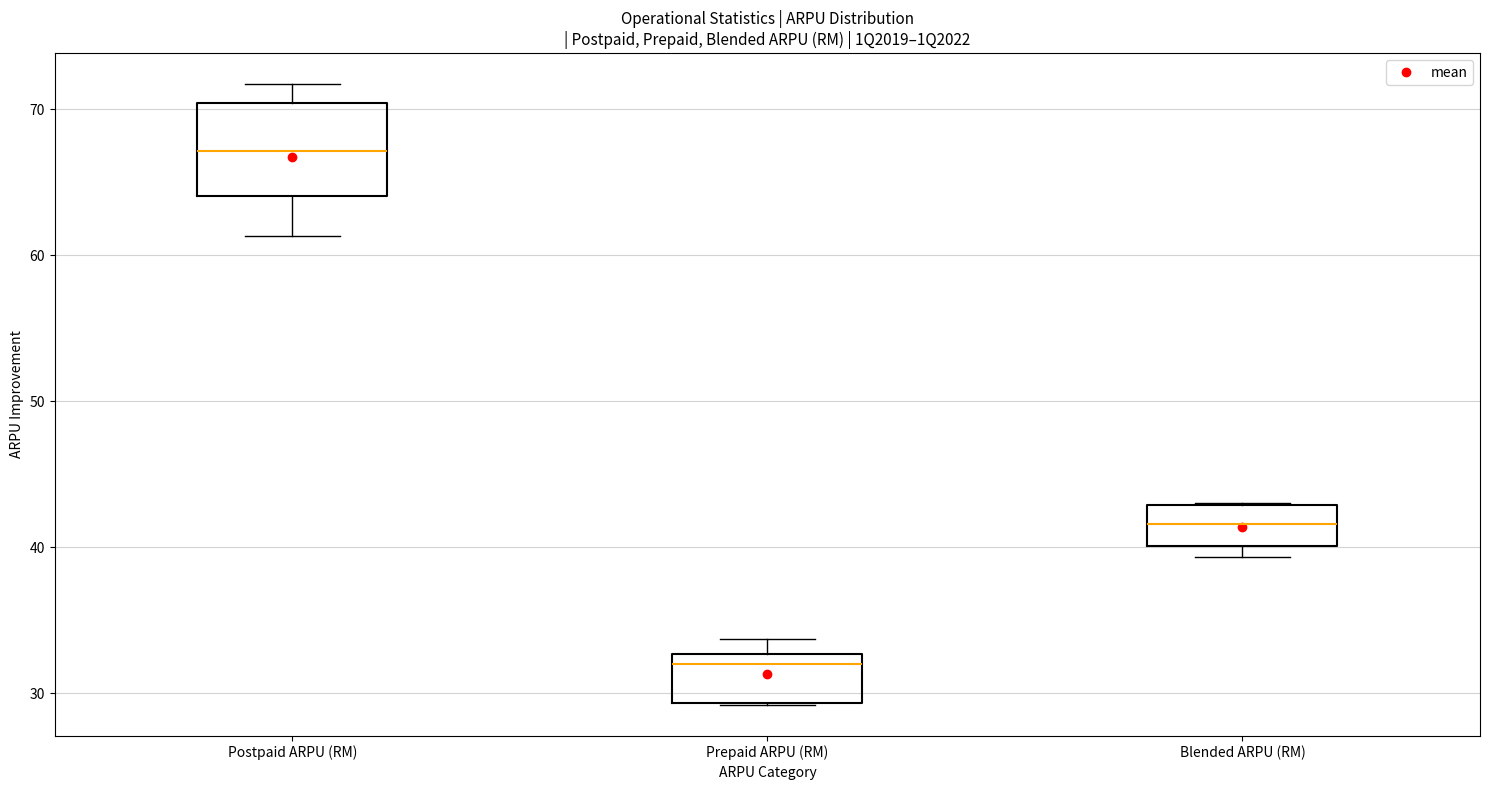

Reading left to right, transcribe this box plot: for each box, give where its median line is, the range the box spans, and where its two whiskers end, as read against the y-axis. The values are not printed on the chart, so give them approximately, as read against the axis.

Postpaid ARPU (RM): median 67, box 64 to 70, whiskers 61 to 72
Prepaid ARPU (RM): median 32, box 29 to 33, whiskers 29 to 34
Blended ARPU (RM): median 42, box 40 to 43, whiskers 39 to 43